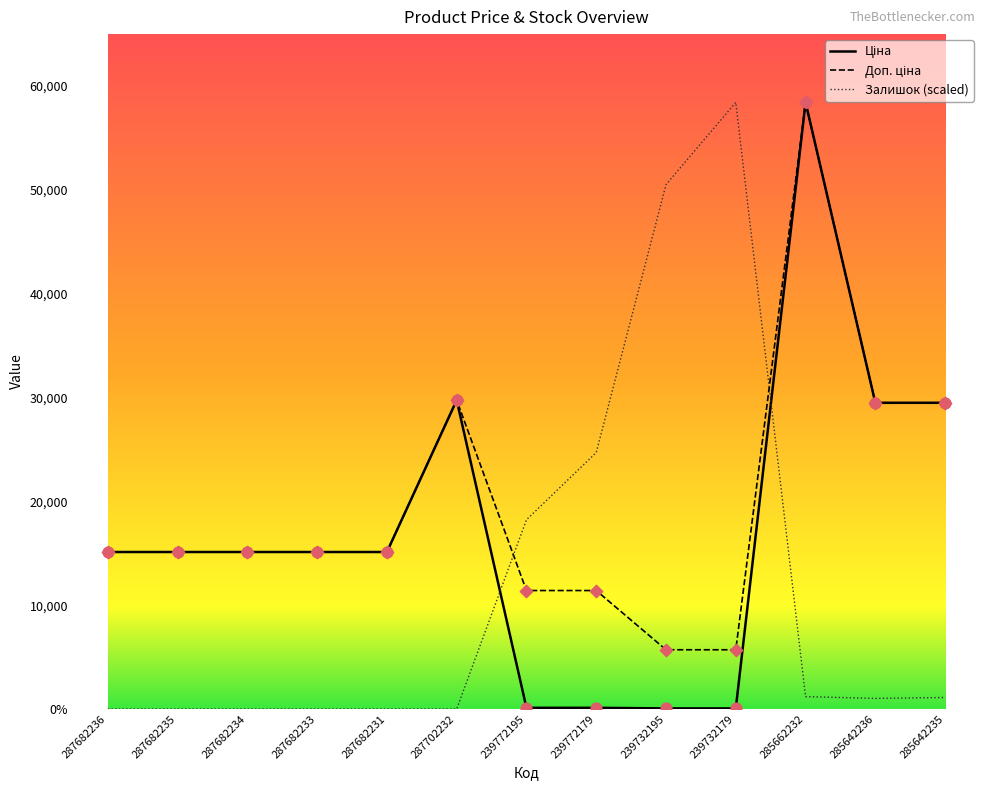

At how many categories does at least one series exceed 41501?

3